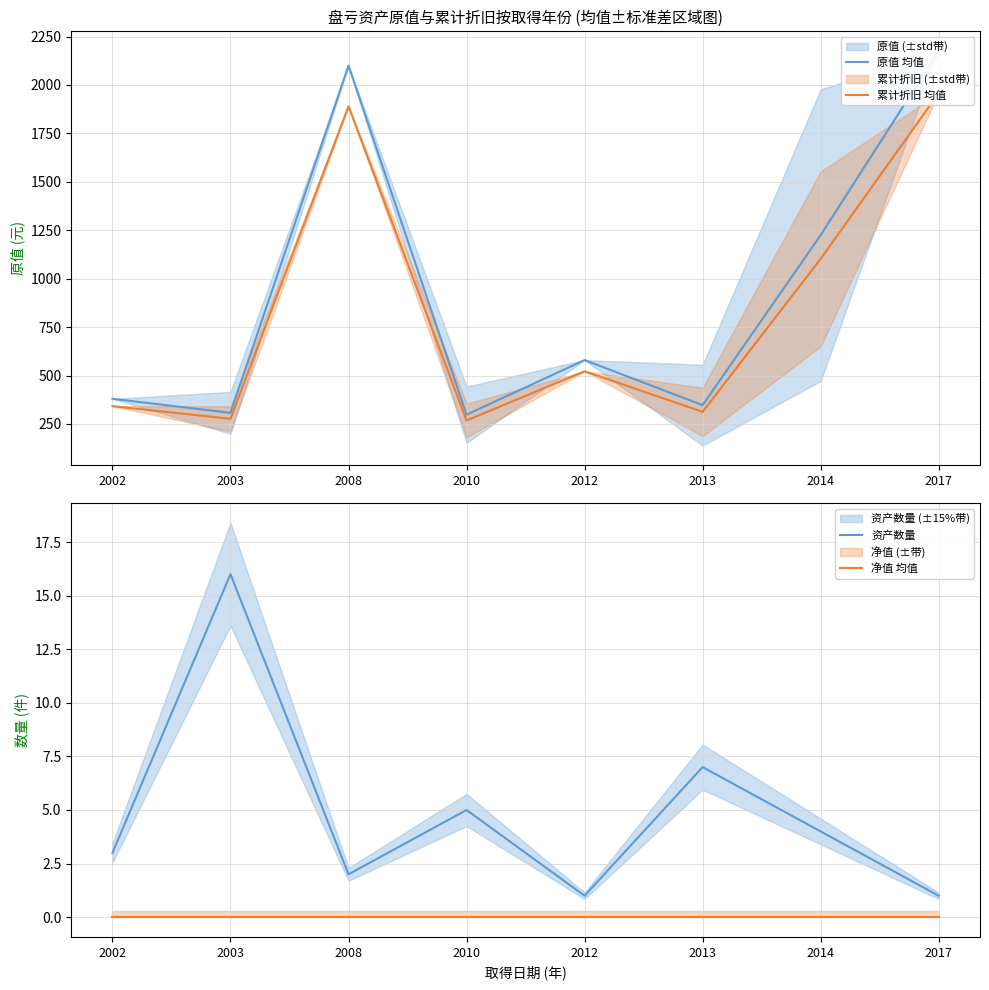

True or false: 原值 均值 and 净值 均值 cross at least once.

False